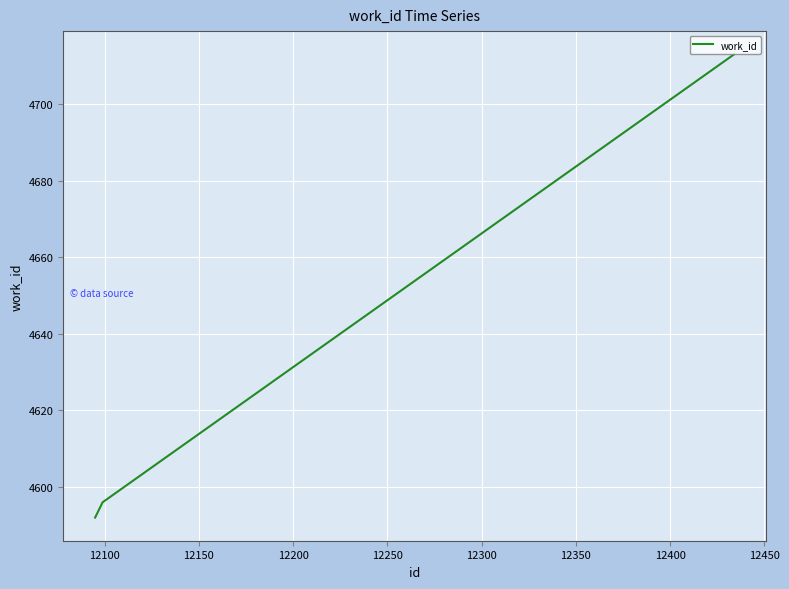

What is the difference between the maximum and minimum values?

121